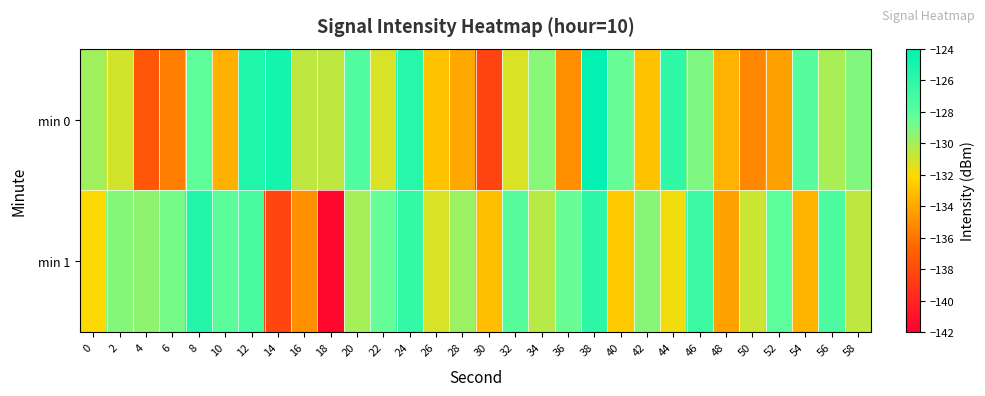

What is the maximum value shown in the chart?

-124.2